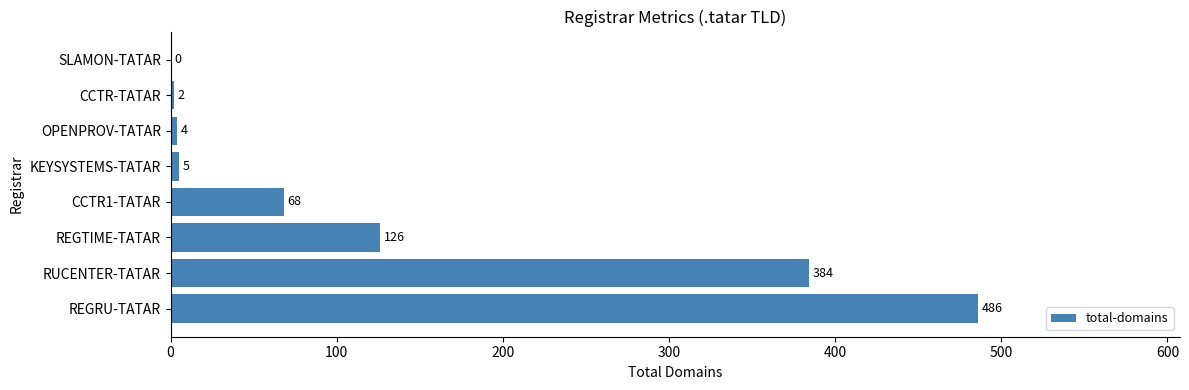

Are the bars grouped side by side (vs. stacked)?

No